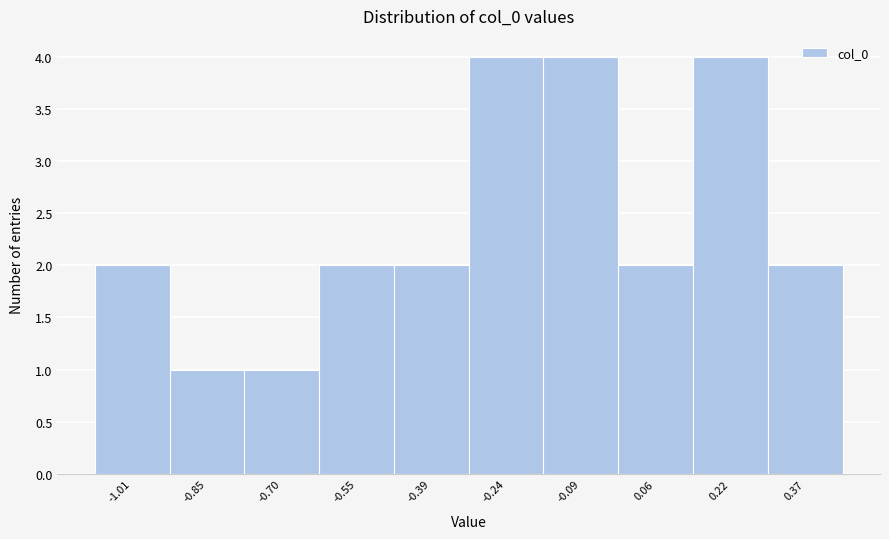

Reading right to left, transcribe all the data shown in this chart.

0.37=2	0.22=4	0.06=2	-0.09=4	-0.24=4	-0.39=2	-0.55=2	-0.70=1	-0.85=1	-1.01=2